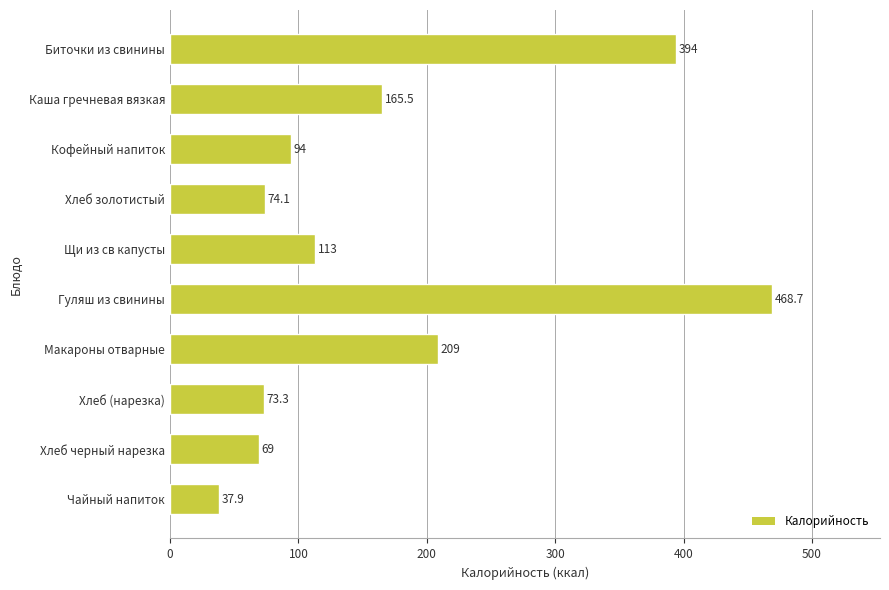

Which category has the lowest value across all series?

Чайный напиток